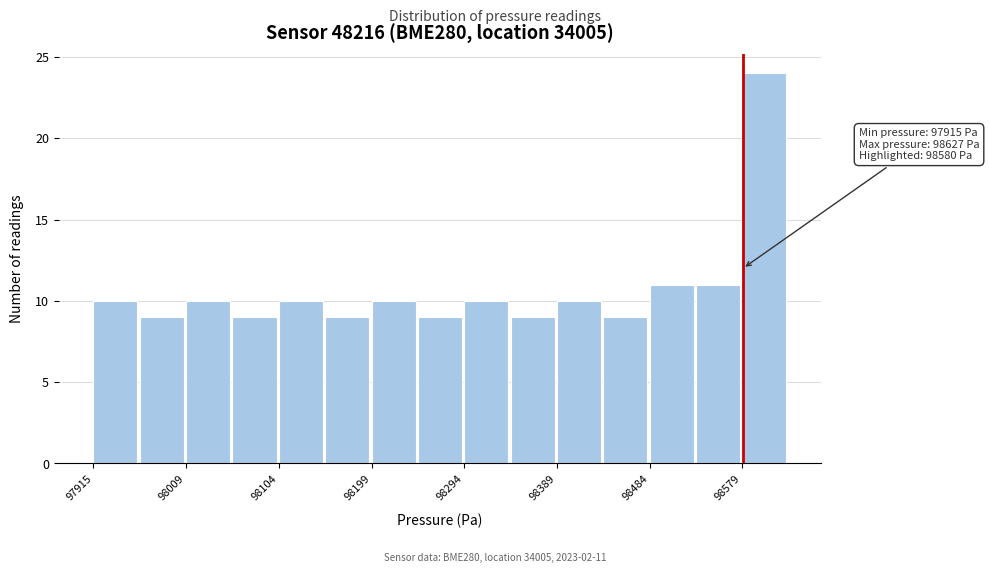

Over which range of the x-axis is the bar tallest?

98580 to 98630